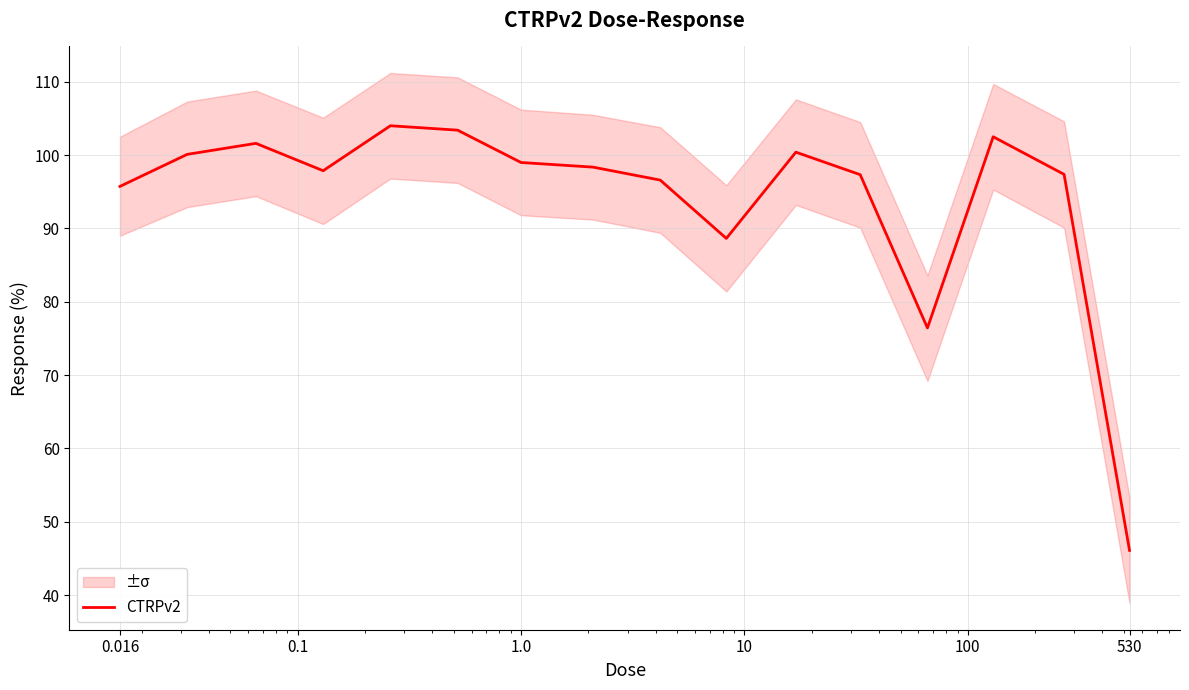

What is the highest value of the CTRPv2 series?

104.0